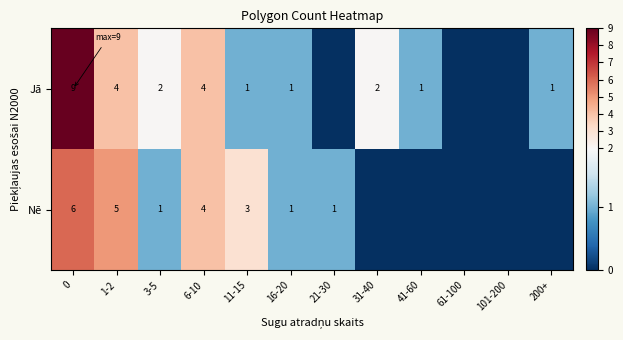

Is the value of Jā at 0 greater than the value of Nē at 3-5?

Yes